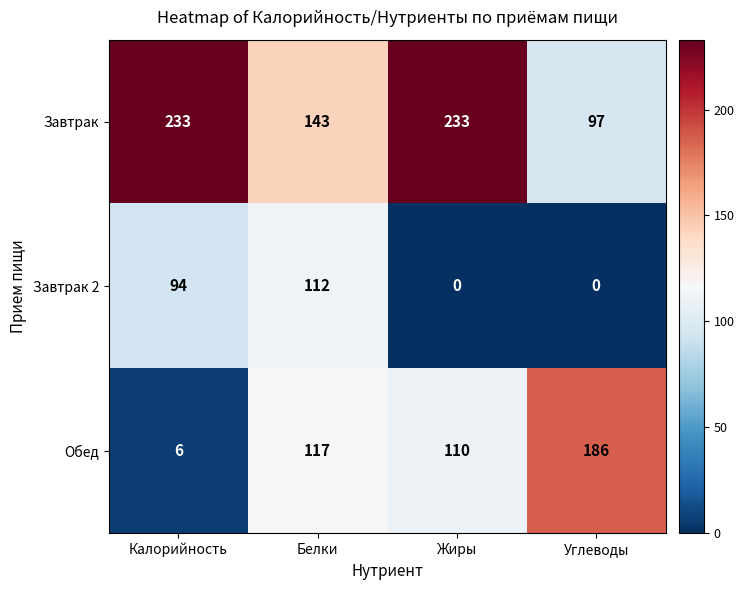

True or false: Завтрак 2 has a value of 34 at Белки.

False